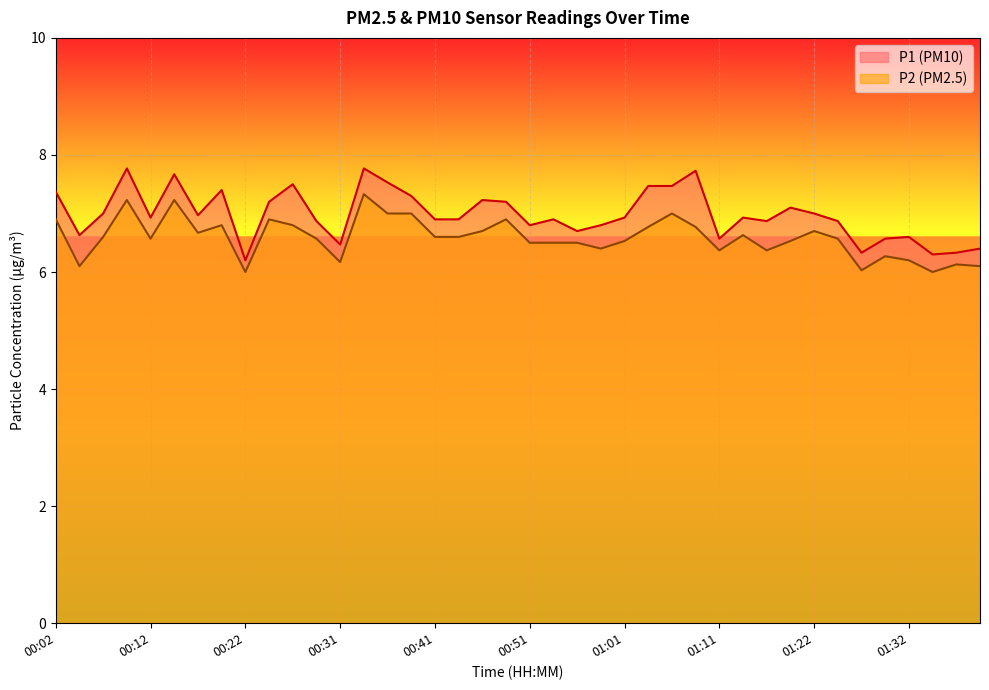

True or false: P1 and P2 cross at least once.

False